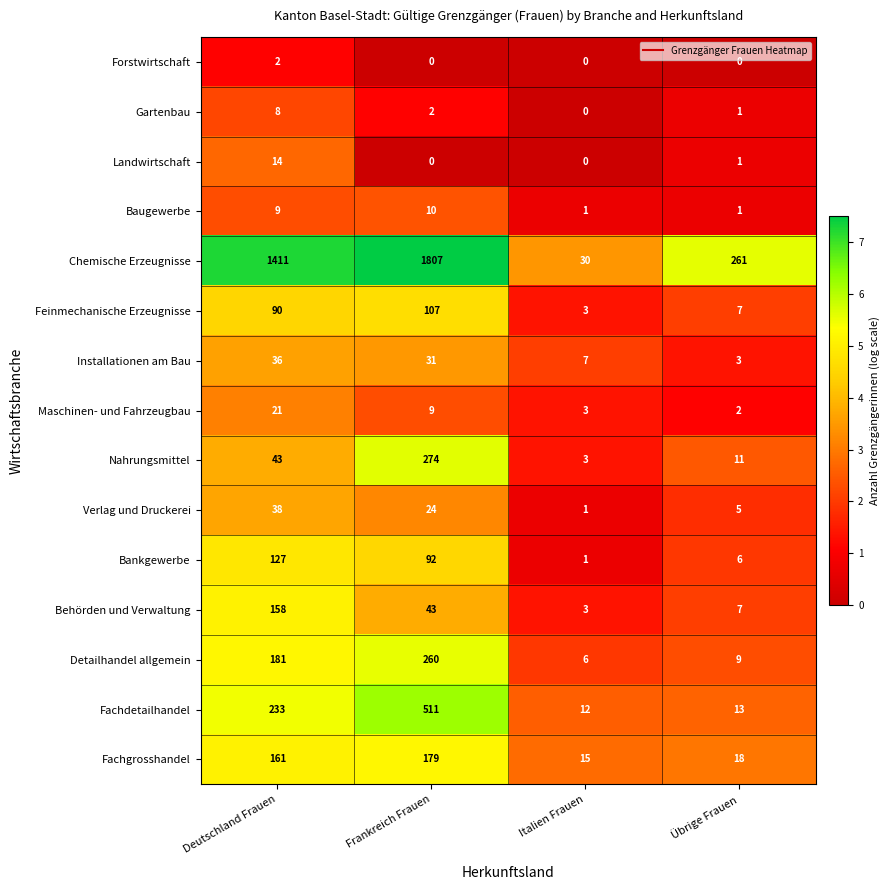

What is the difference between the second highest and second lowest values in the Fachgrosshandel series?

143